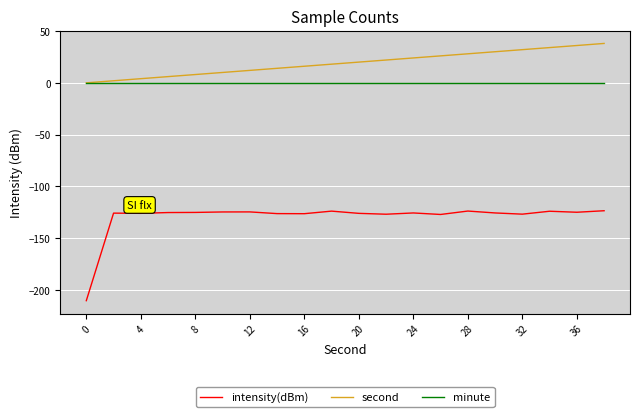

Which series has the largest total across all categories?

second